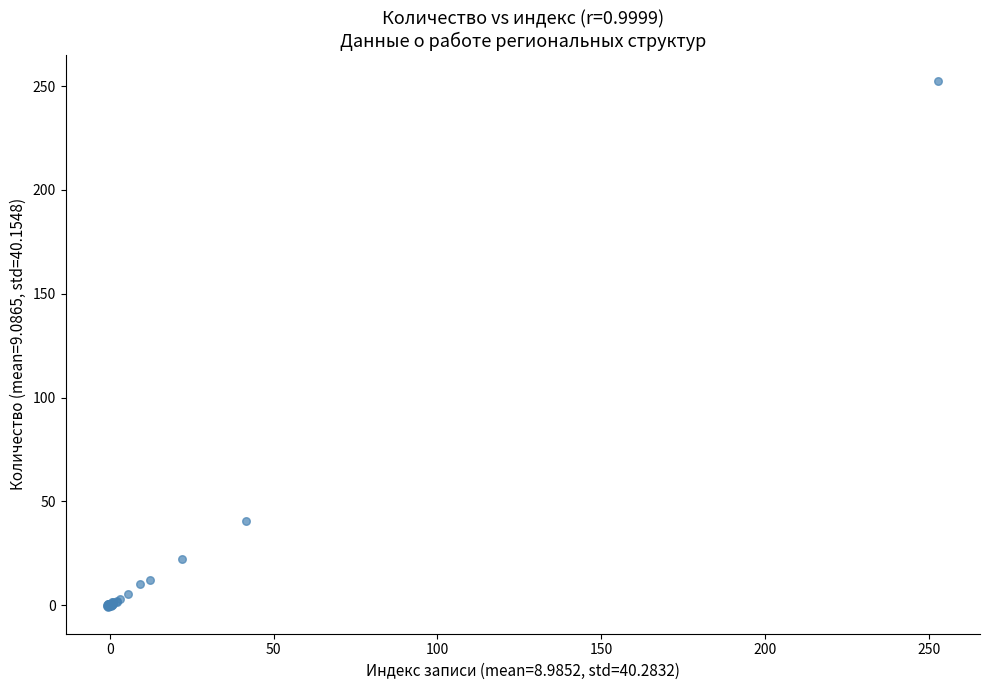

What Y value in the scatter plot is closest to 125?

40.7